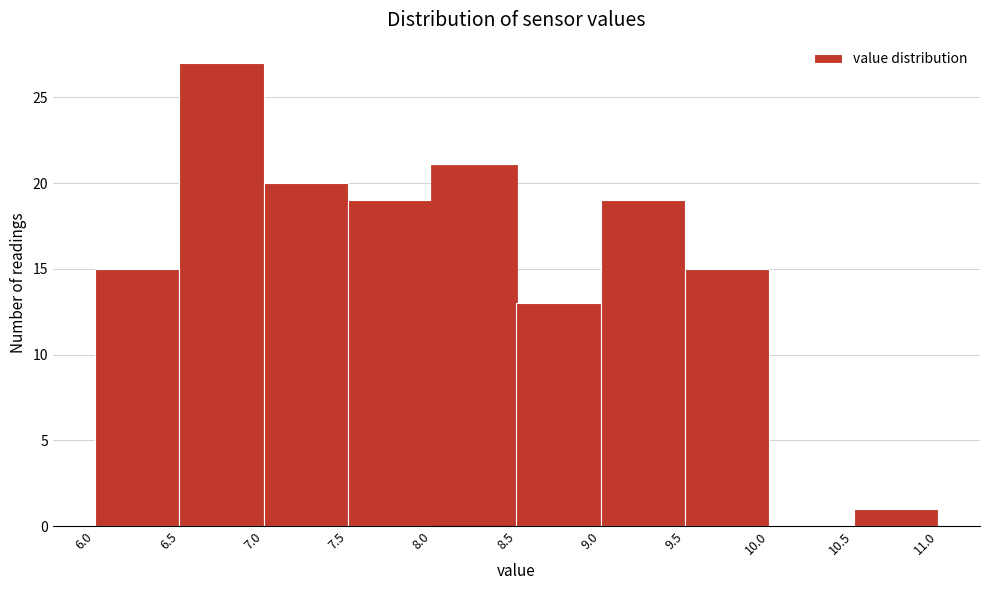

Reading left to right, transcribe this chart: for each bar, give the range it covers on the x-axis and its height. The values are not printed on the chart, so give them approximately, as read against the axis.

6.0 to 6.5: 15
6.5 to 7.0: 27
7.0 to 7.5: 20
7.5 to 8.0: 19
8.0 to 8.5: 21
8.5 to 9.0: 13
9.0 to 9.5: 19
9.5 to 10.0: 15
10.0 to 10.5: 0
10.5 to 11.0: 1